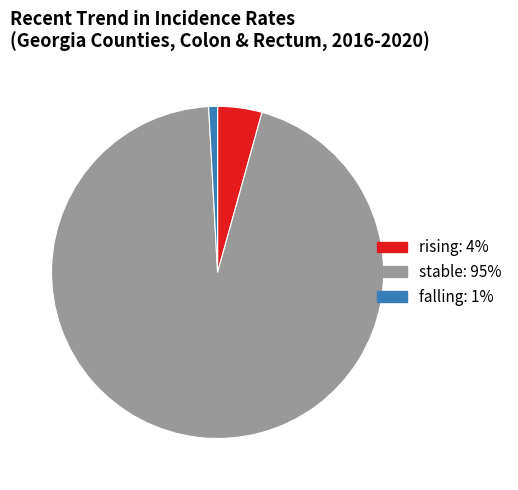

What is the ratio of the value at stable to the value at rising?

22.0